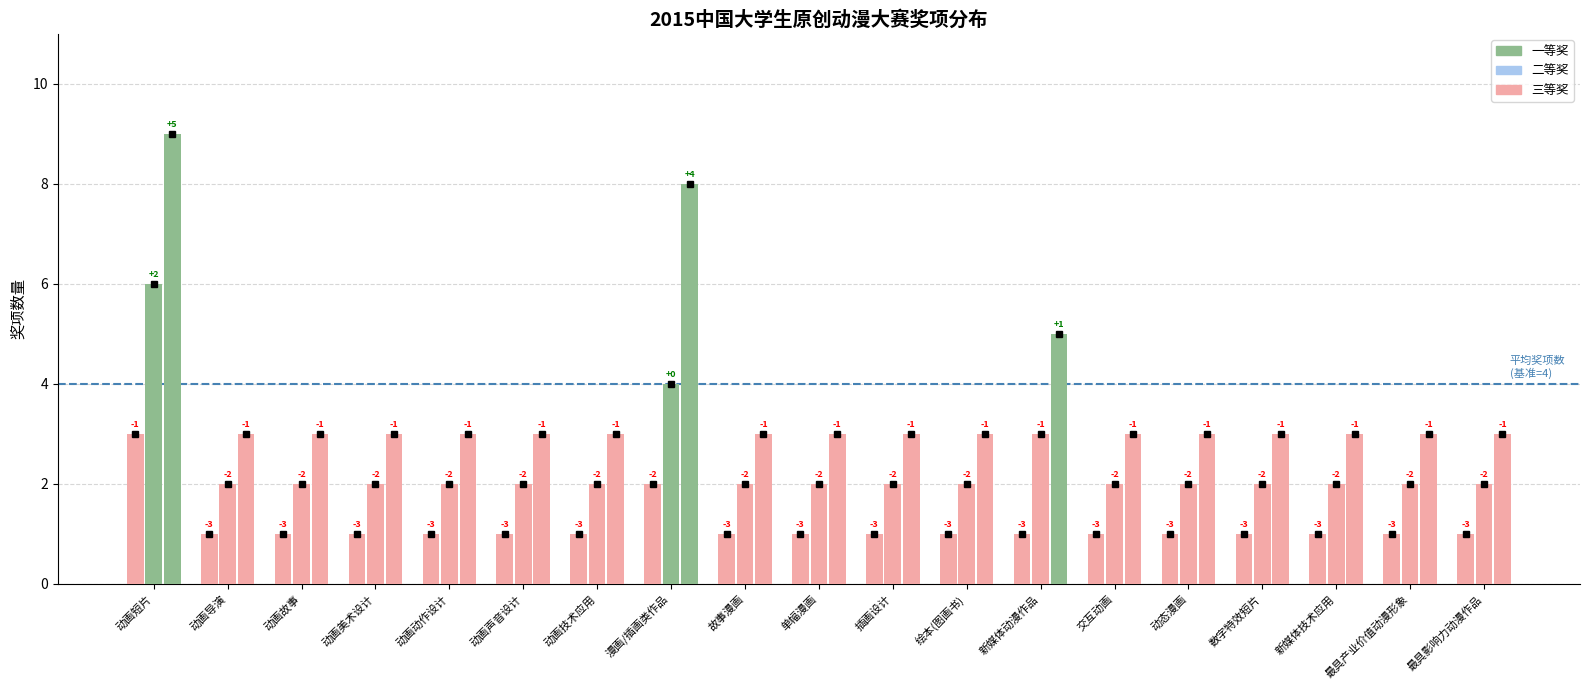

What position from the right is 单幅漫画?

10